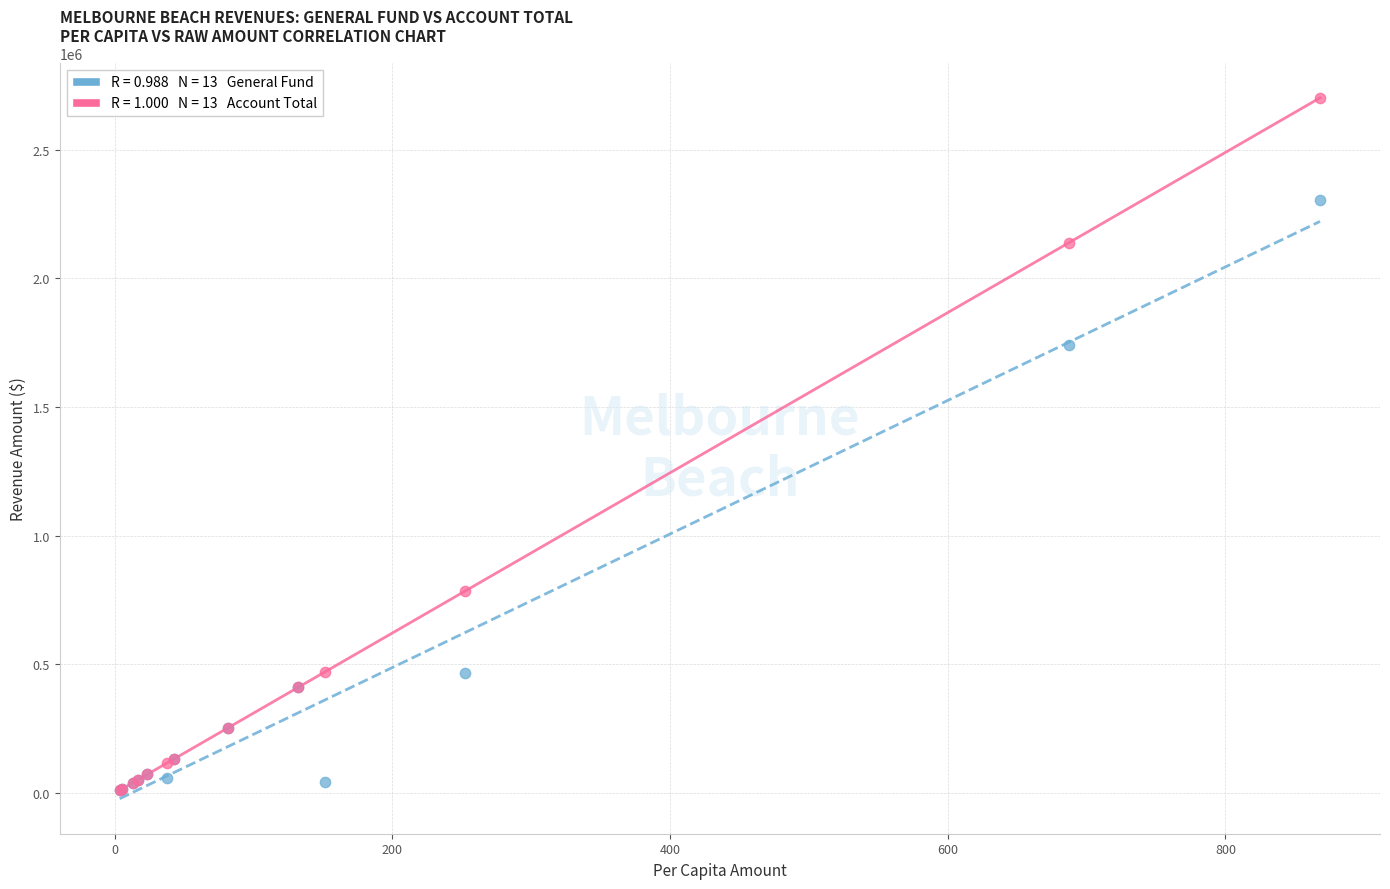

Across all series, what Y value is closest to 1355796?

1740414